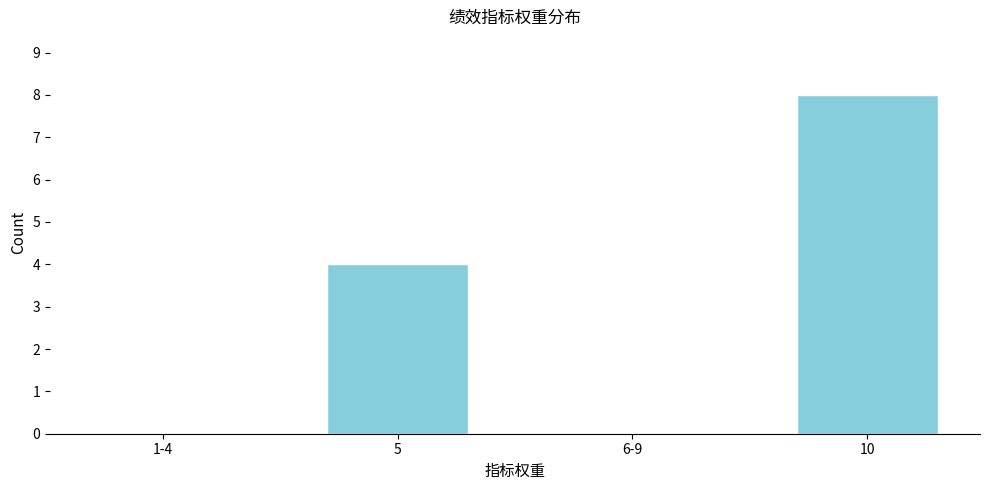

Reading right to left, extract all data points from this chart.

10=8	6-9=0	5=4	1-4=0